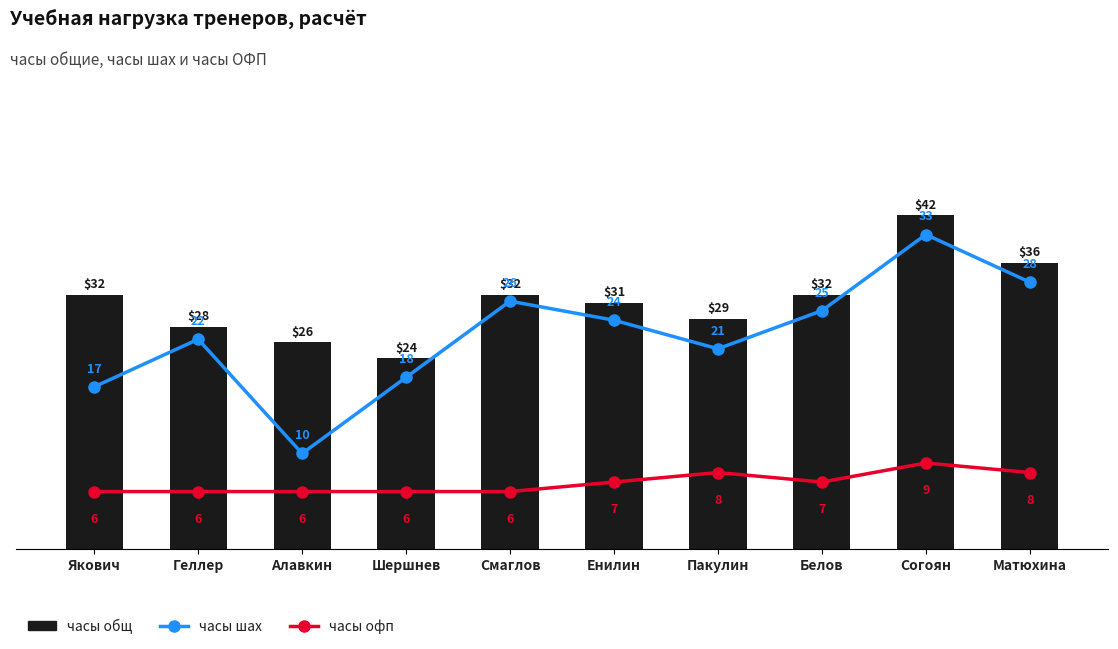

At Пакулин, list the series in order from largest to smallest.

часы общ, часы шах, часы офп